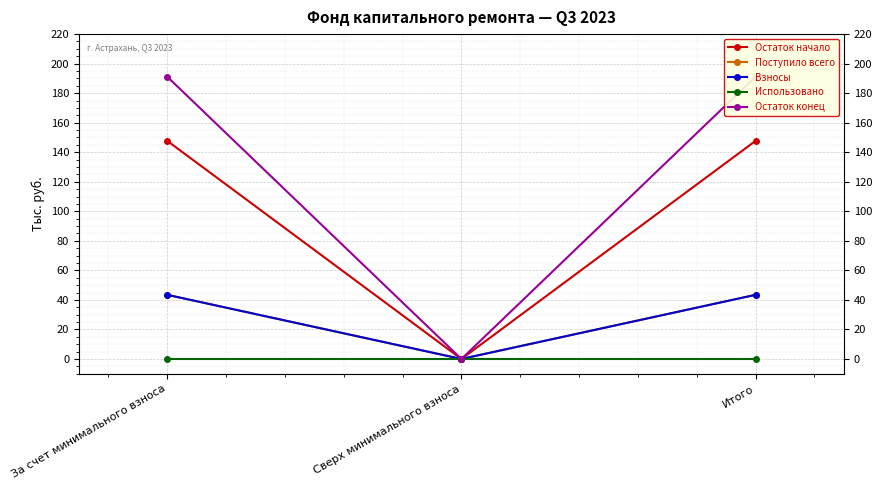

How many positive values does the Остаток конец series have?

2